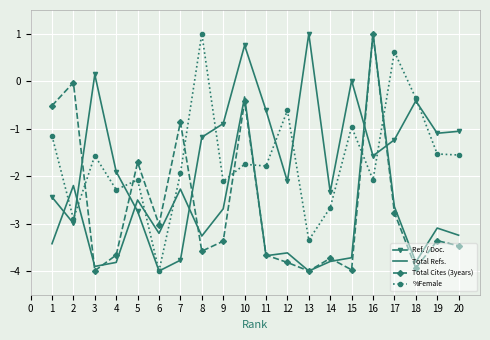

What is the difference between the highest and lowest values at 16?

3.1